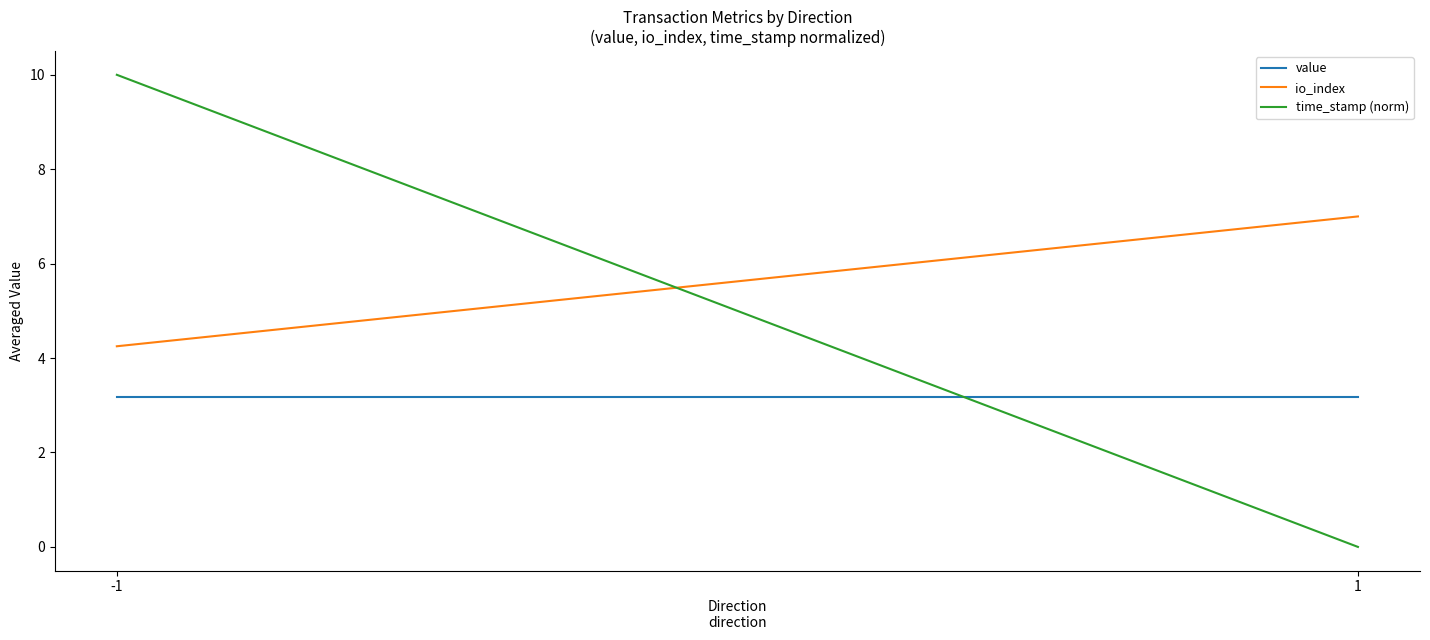

At how many categories does at least one series exceed 3?

2